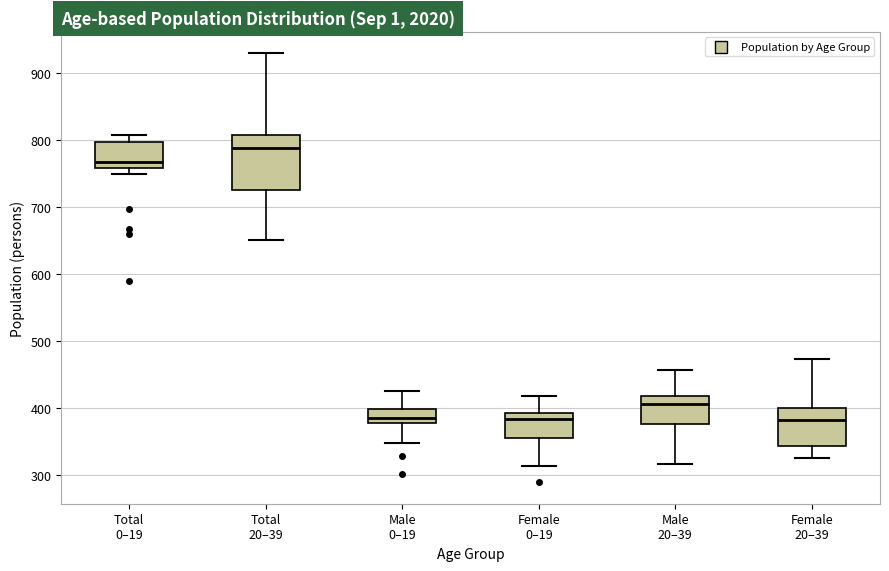

Which box is the tallest, from its lower edge to its upper edge?

Total 20–39